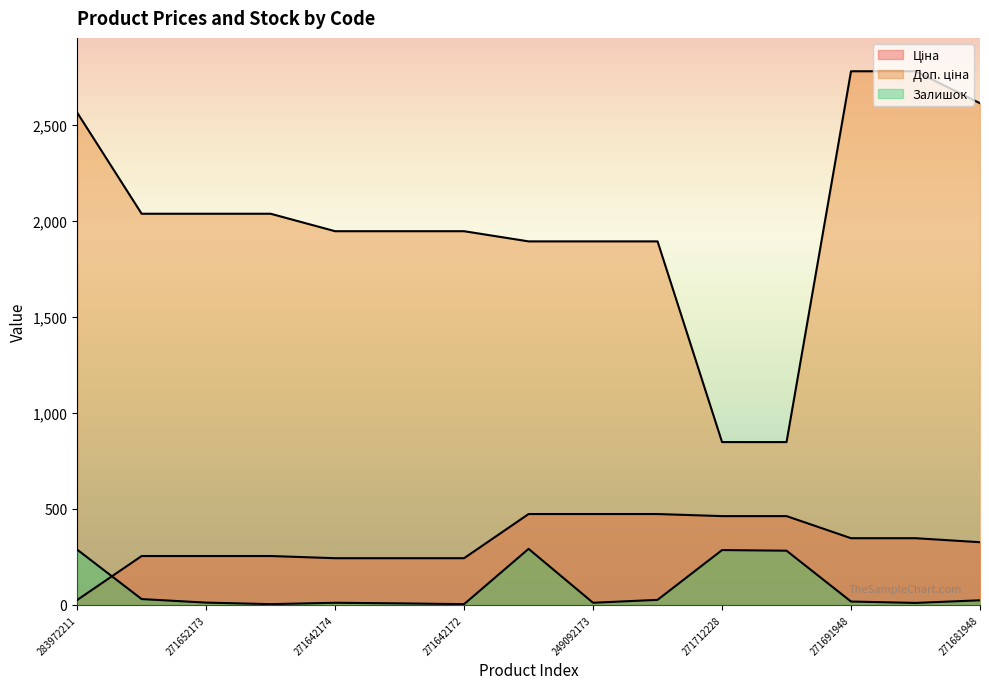

What is the difference between the Ціна values at 271642172 and 271652172?

11.4